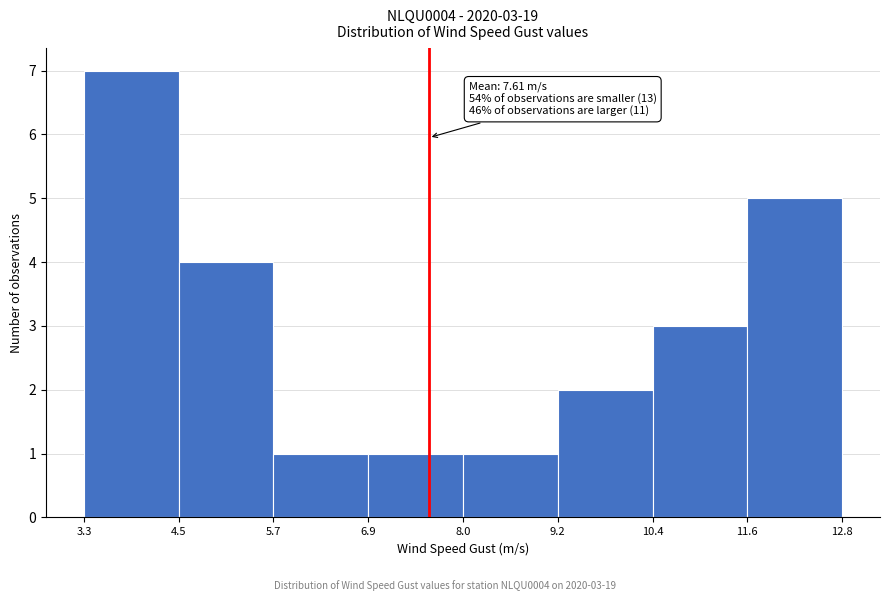

Which range on the x-axis has the tallest bar?

3.3 to 4.5